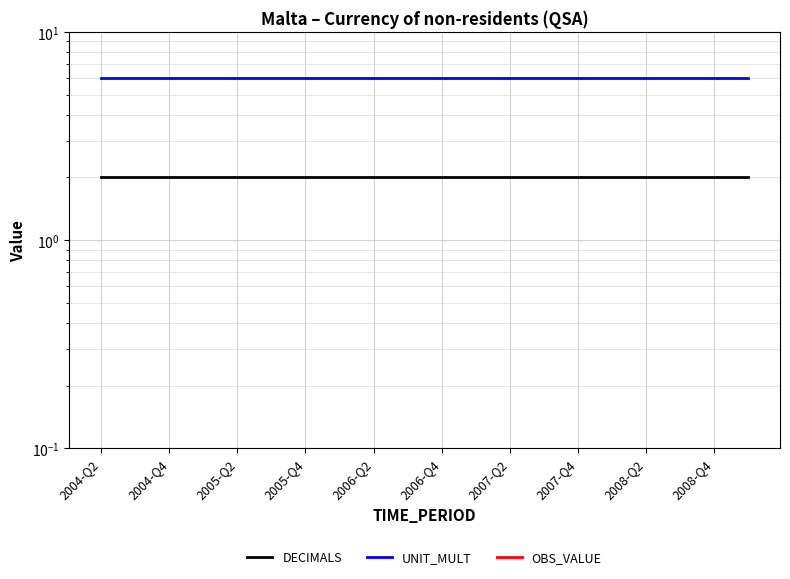

Which series has the largest total across all categories?

UNIT_MULT